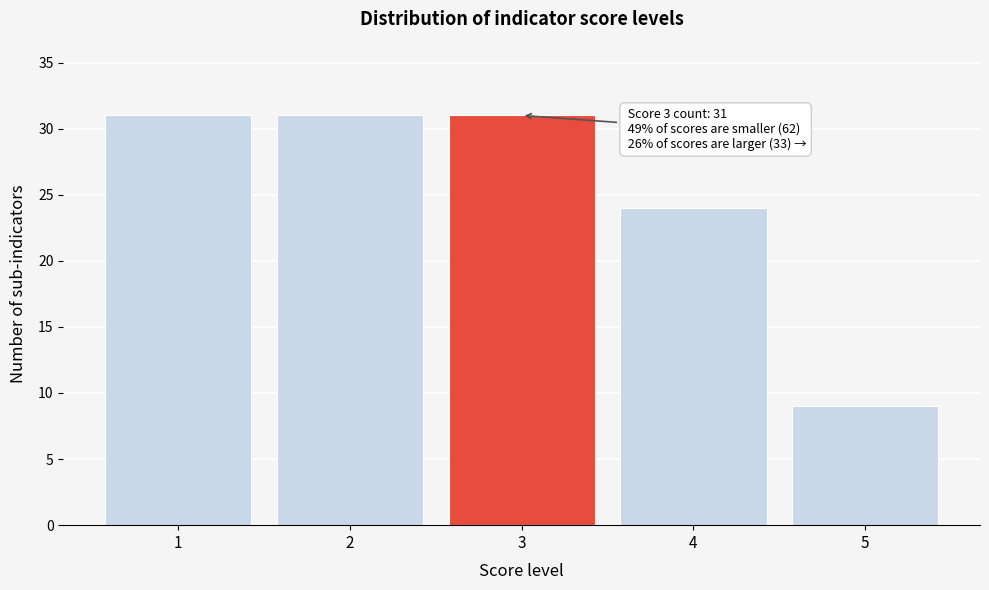

Reading left to right, transcribe all the data shown in this chart.

1=31	2=31	3=31	4=24	5=9